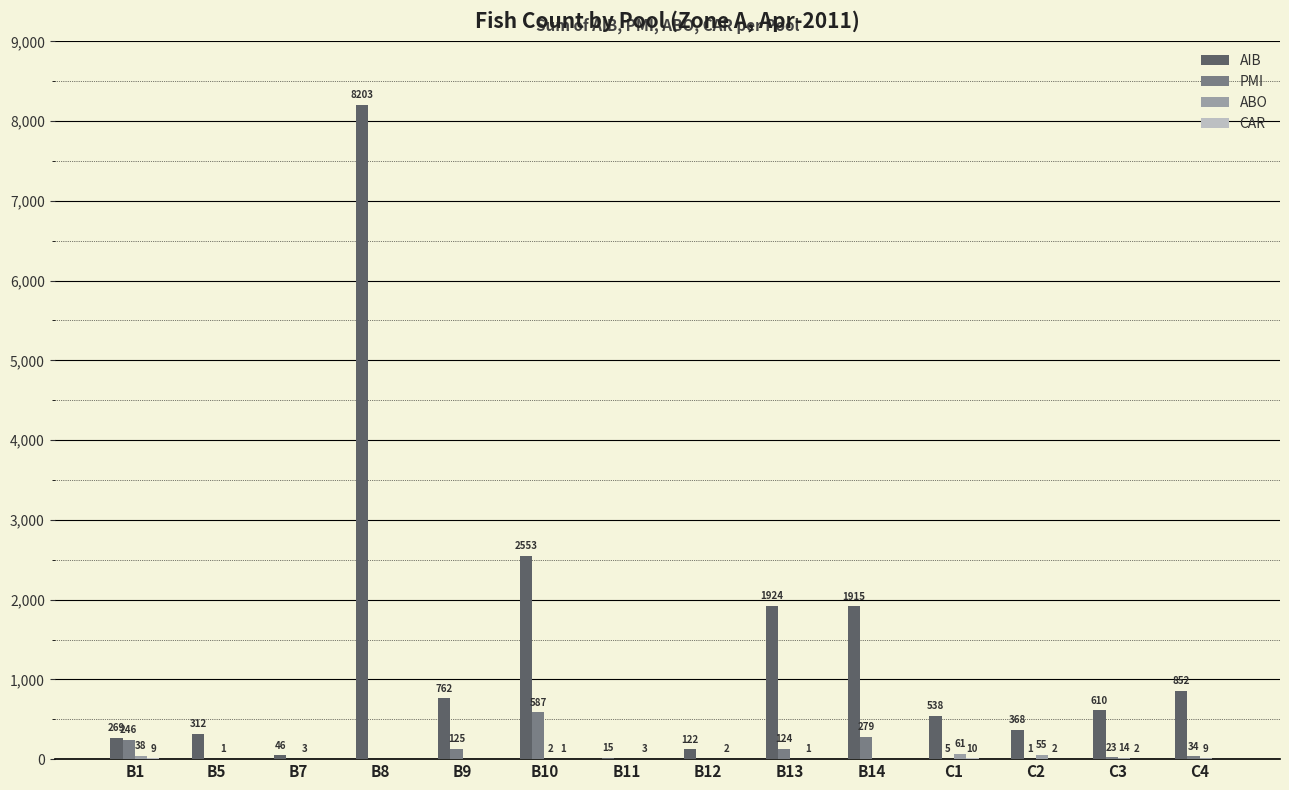

Which label corresponds to the largest value in the chart?

B8